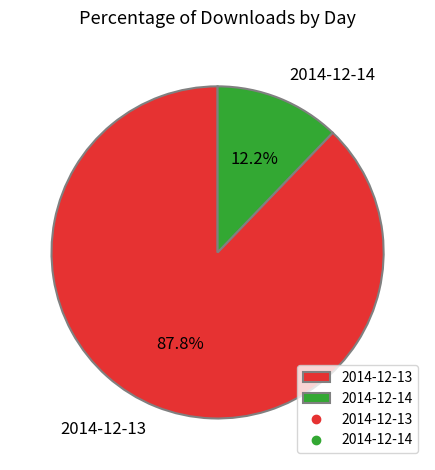

What percentage is the 2014-12-13 slice, to the nearest percent?

88%